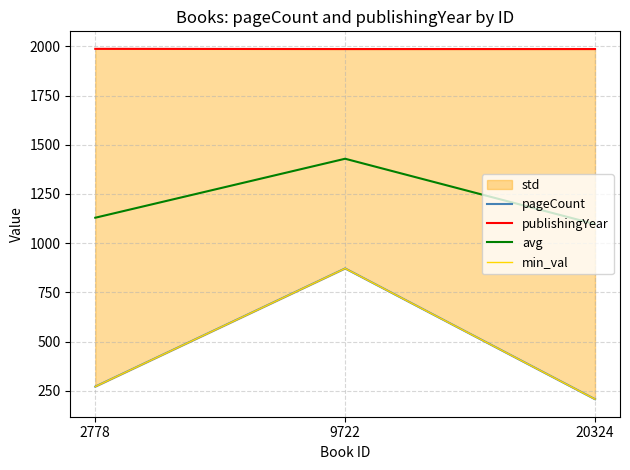

What is the difference between the maximum and minimum values in the avg series?

332.0